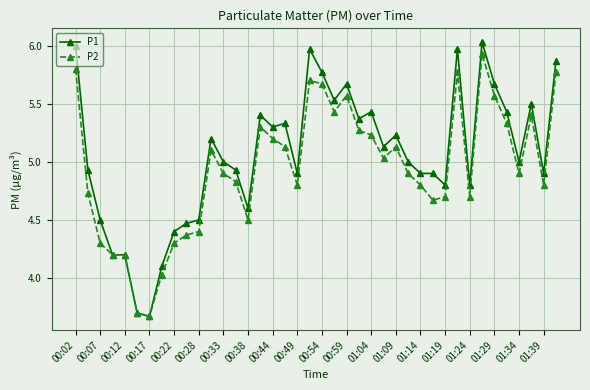

What are all the series names shown in the legend?

P1, P2